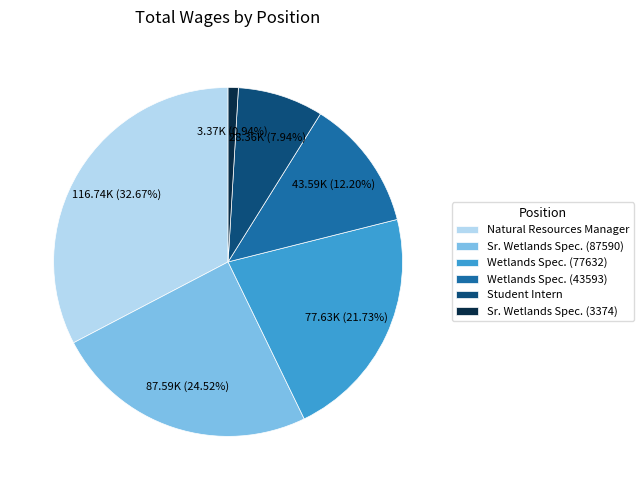

Combined, do Natural Resources Manager and Student Intern account for over 50%?

No